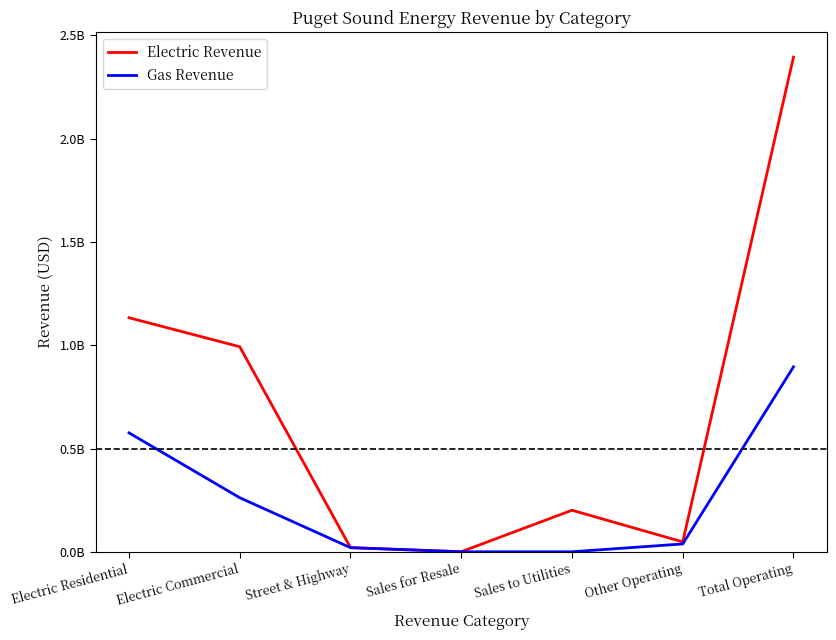

List the series in order of their peak value, highest first.

Electric Revenue, Gas Revenue